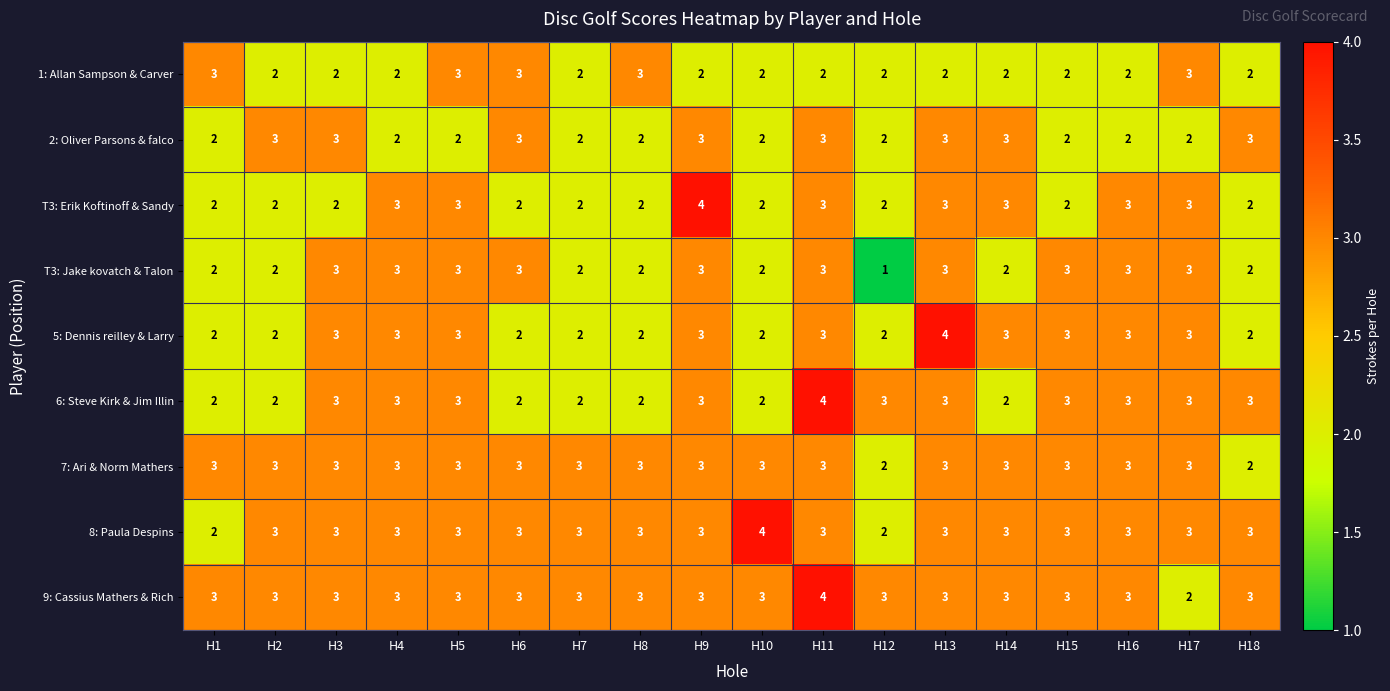

Count the T3: Erik Koftinoff & Sandy values in the range 2 to 3.

17